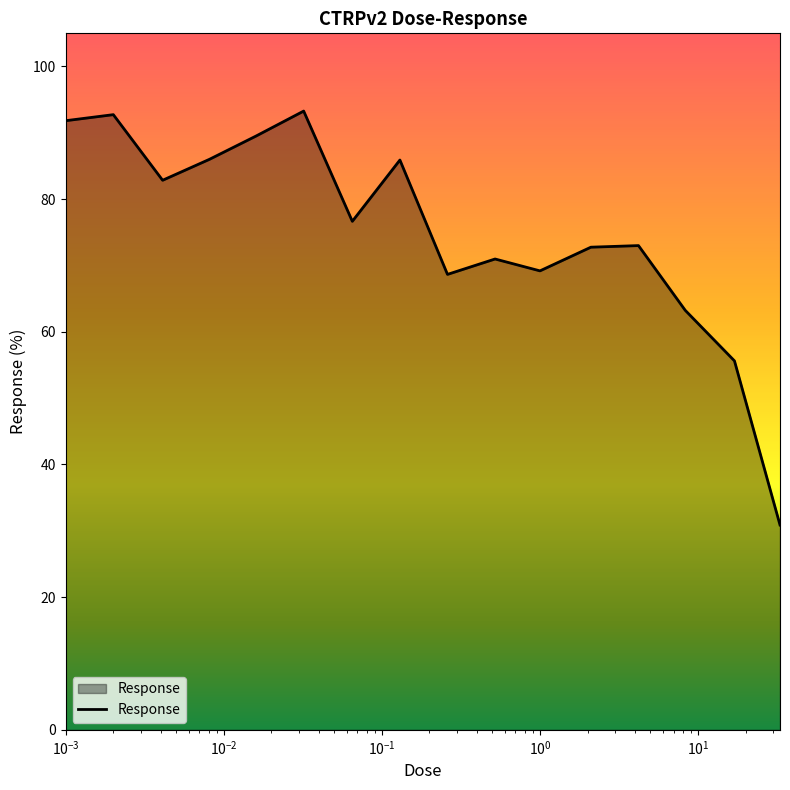

What is the difference between the maximum and minimum values?

62.4